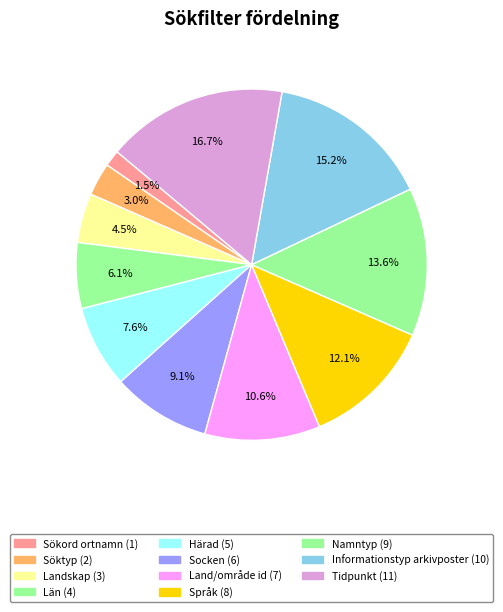

How many segments does this pie chart have?

11